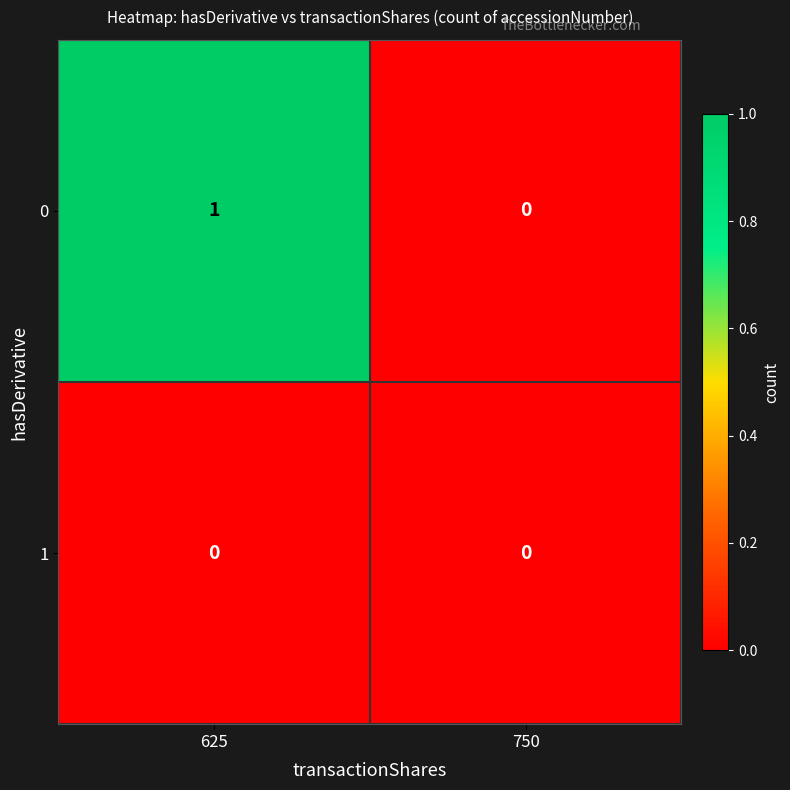

Rank the series by their average value, from highest to lowest.

0, 1